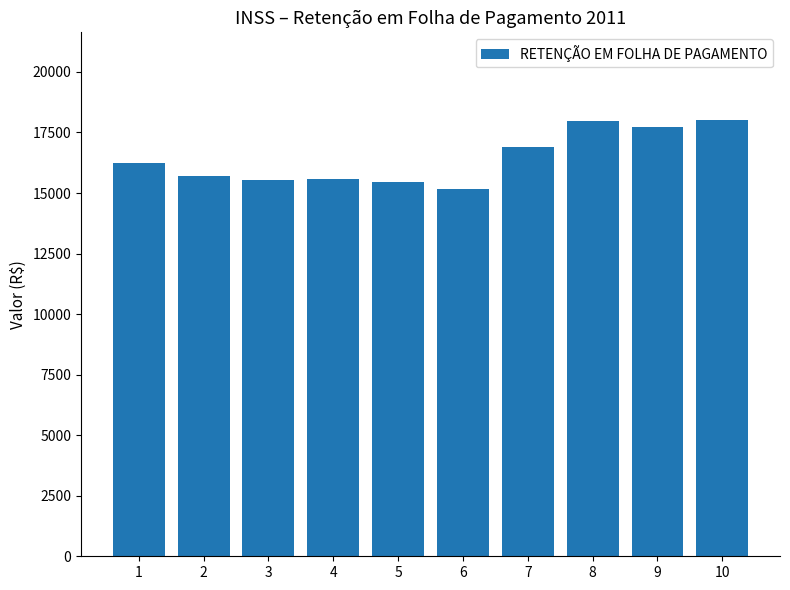

Is it true that the value at 9 is 25027.8?

False